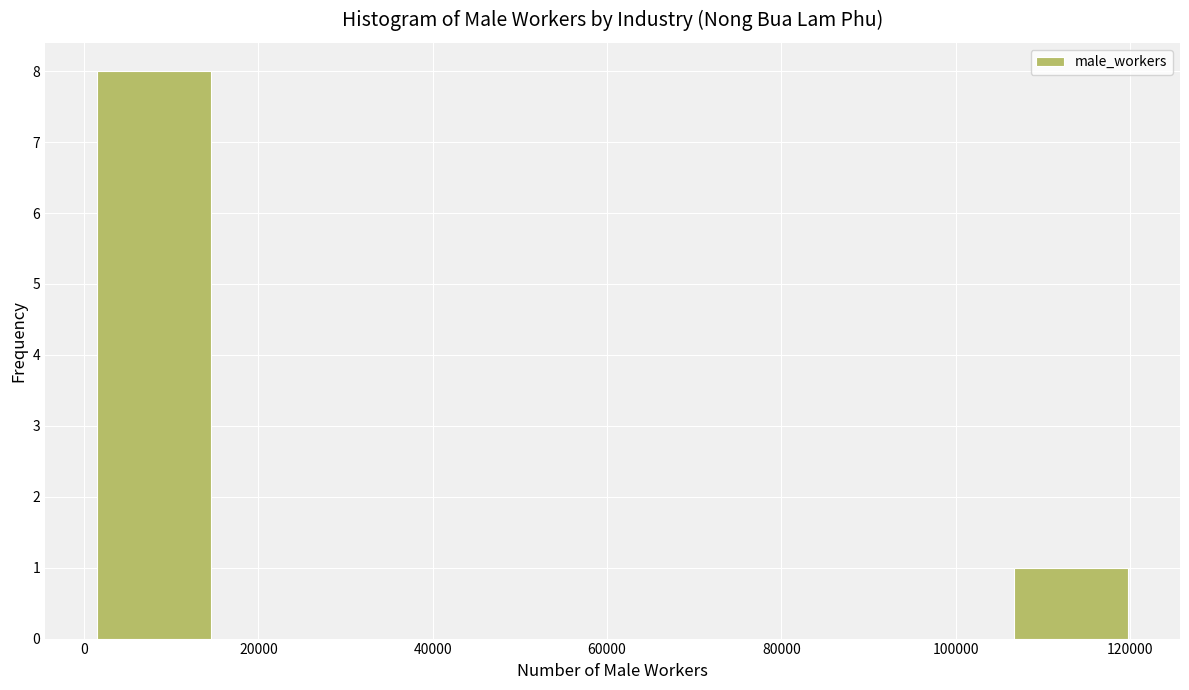

Reading left to right, transcribe this chart: for each bar, give the range it covers on the x-axis and its height. Neither the bar edges nor the heights are printed on the chart, so give them approximately, as read against the axes.

2000 to 14000: 8
14000 to 28000: 0
28000 to 40000: 0
40000 to 54000: 0
54000 to 68000: 0
68000 to 80000: 0
80000 to 94000: 0
94000 to 106000: 0
106000 to 120000: 1